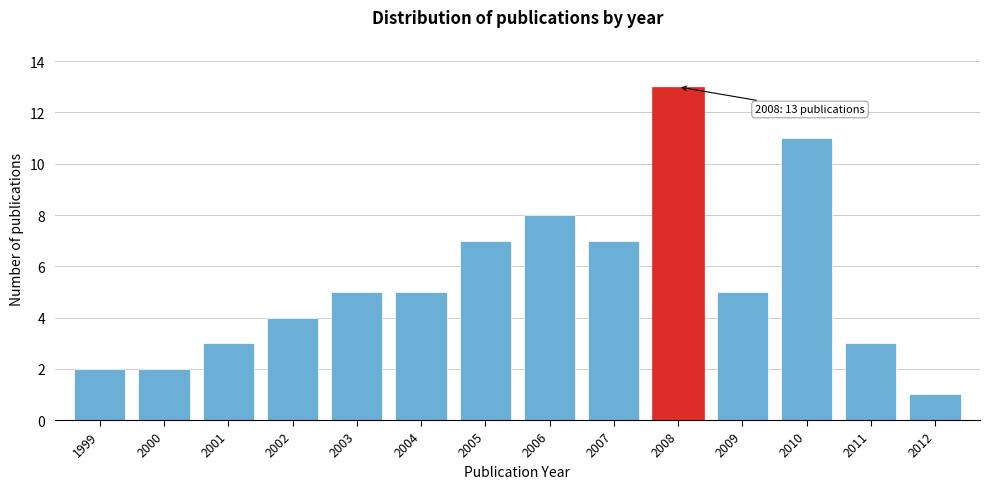

Reading left to right, transcribe all the data shown in this chart.

2	2	3	4	5	5	7	8	7	13	5	11	3	1